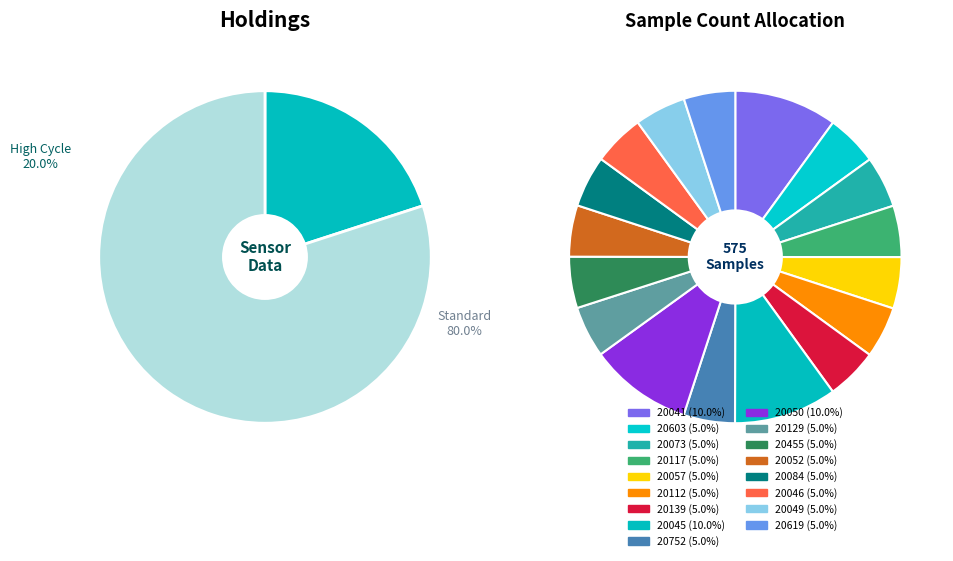

Which slice is the smallest?

20049